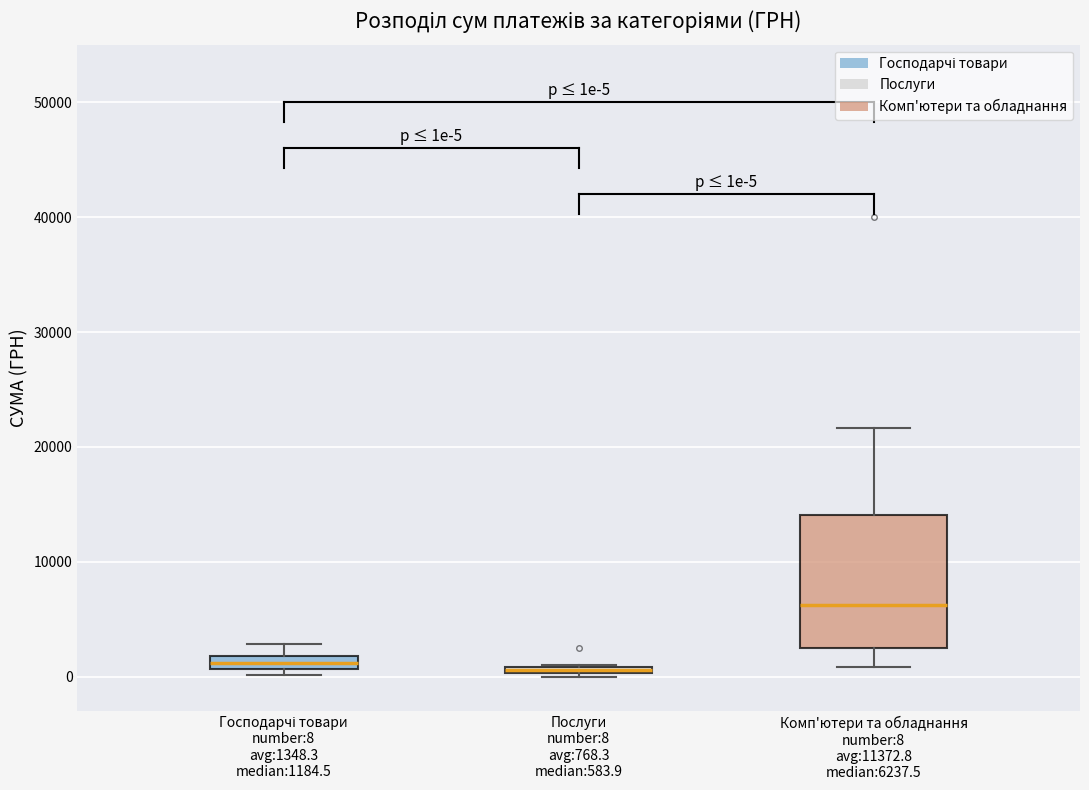

Comparing the boxes themselves (not the whiskers), which one is the tallest?

Комп'ютери та обладнання number:8 avg:11372.8 median:6237.5